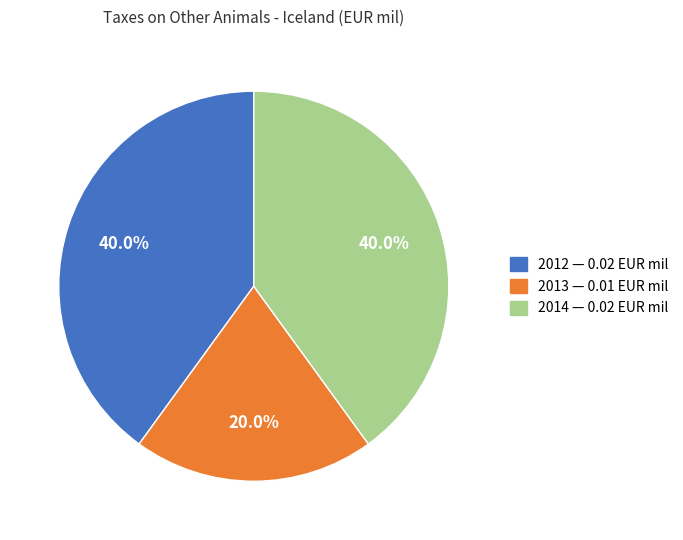

Is it true that 2013 is 14% of the pie?

False